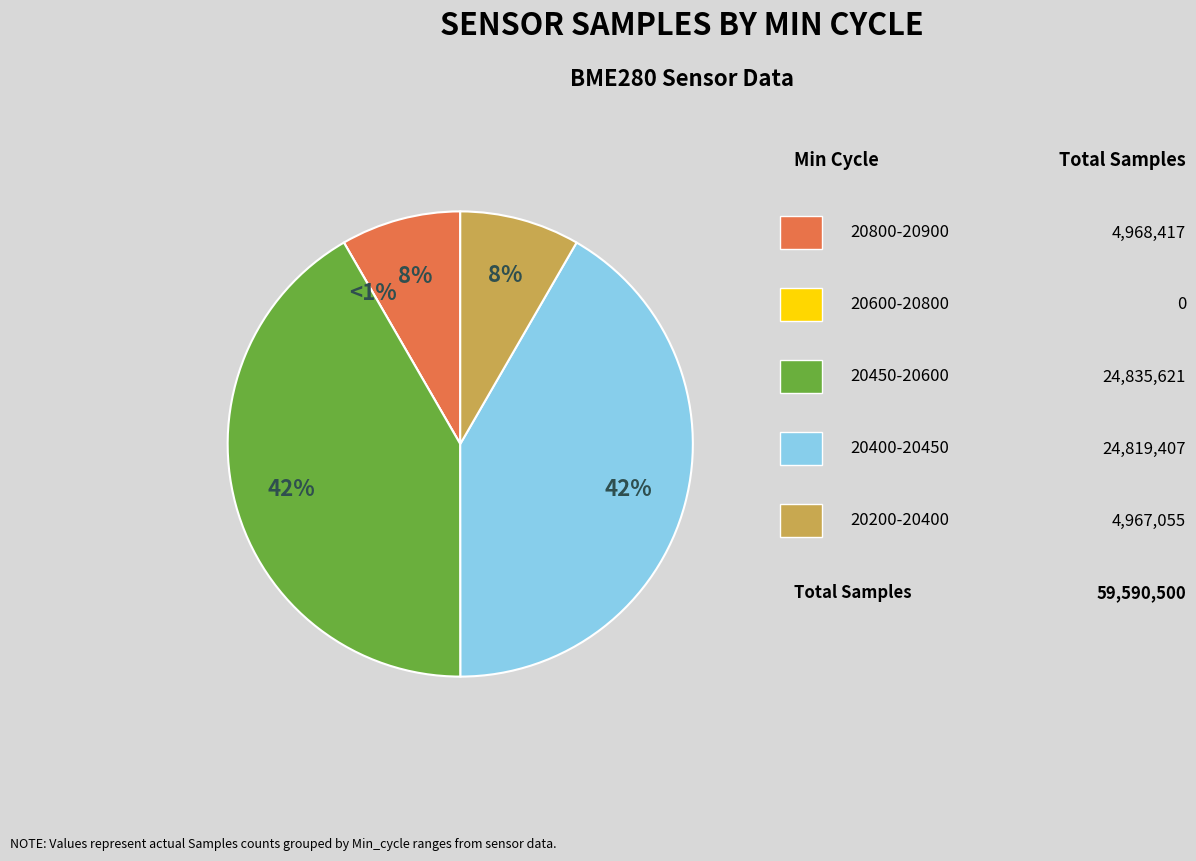

To the nearest percent, what percentage of the pie is 20874?

8%